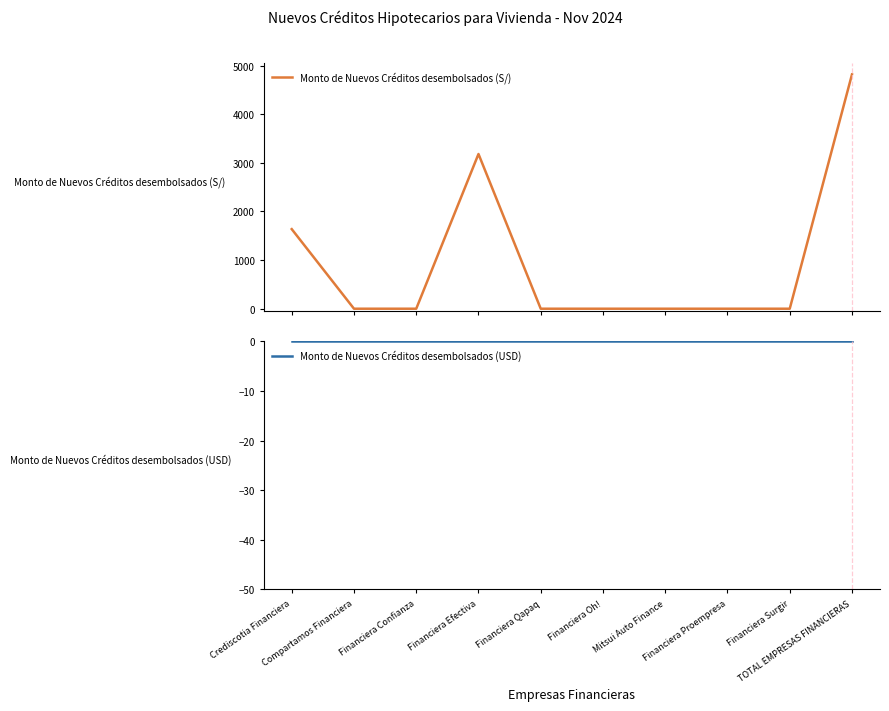

Reading right to left, extract all data points from this chart.

Monto de Nuevos Créditos desembolsados (S/): 4817.9	0.0	0.0	0.0	0.0	0.0	3181.4	0.0	0.0	1636.5
Monto de Nuevos Créditos desembolsados (USD): 0.0	0.0	0.0	0.0	0.0	0.0	0.0	0.0	0.0	0.0